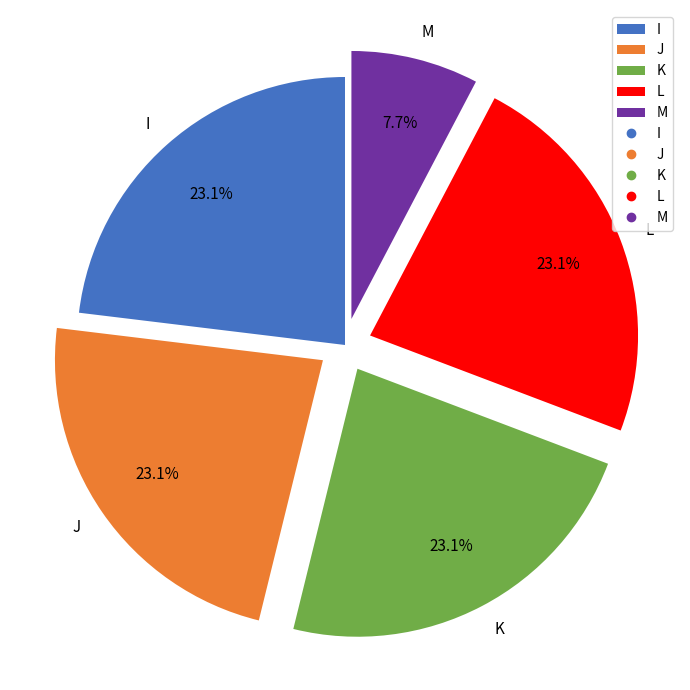

To the nearest percent, what is the difference between the largest and smallest slice percentages?

15%